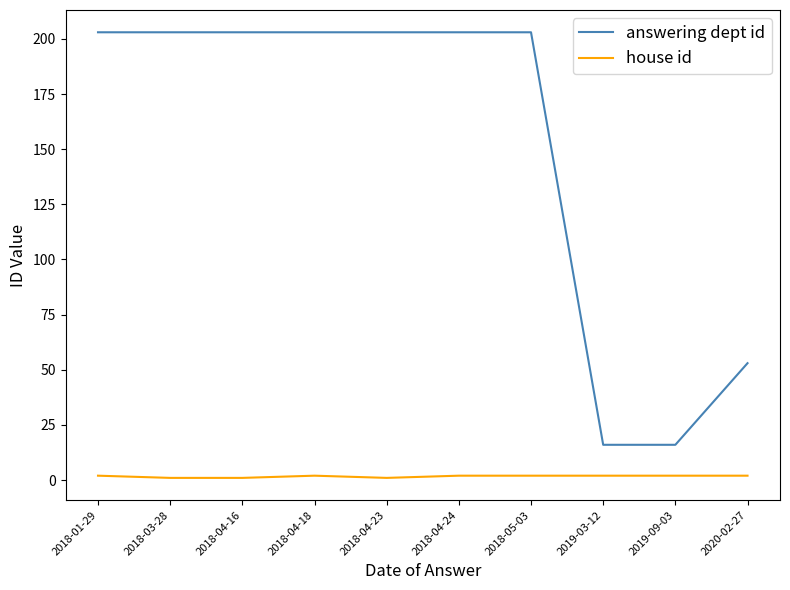

Reading right to left, transcribe all the data shown in this chart.

answering dept id: 2020-02-27=53	2019-09-03=16	2019-03-12=16	2018-05-03=203	2018-04-24=203	2018-04-23=203	2018-04-18=203	2018-04-16=203	2018-03-28=203	2018-01-29=203
house id: 2020-02-27=2	2019-09-03=2	2019-03-12=2	2018-05-03=2	2018-04-24=2	2018-04-23=1	2018-04-18=2	2018-04-16=1	2018-03-28=1	2018-01-29=2